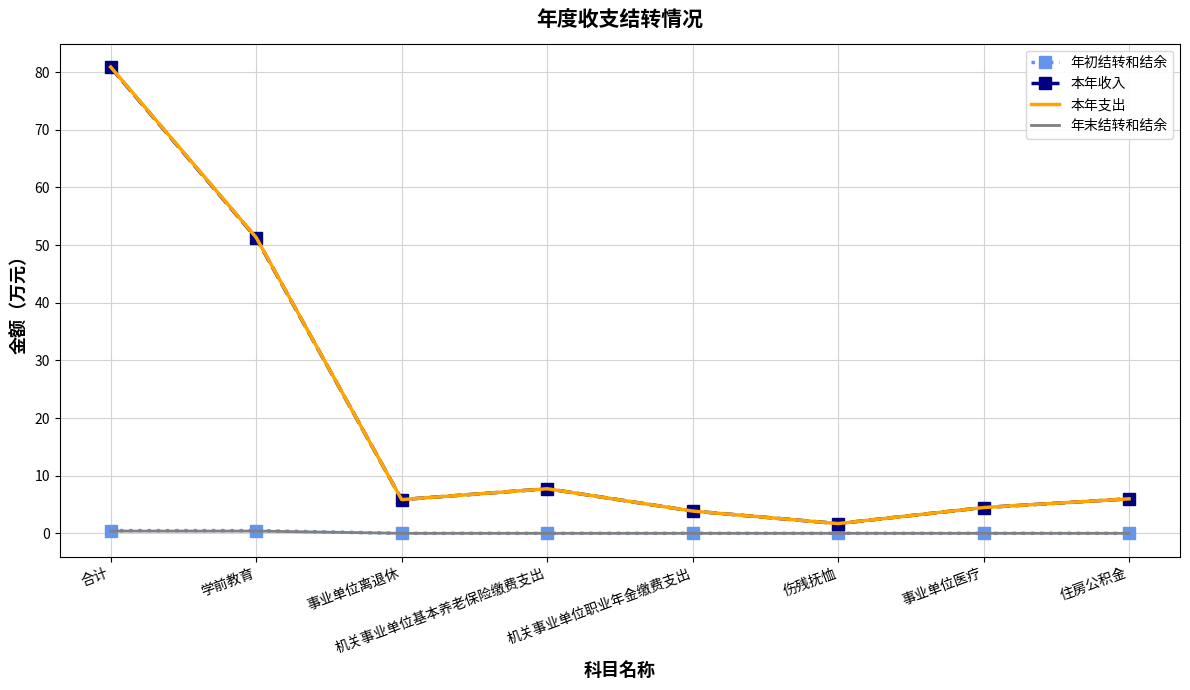

Which category has the highest value in the 本年收入 series?

合计